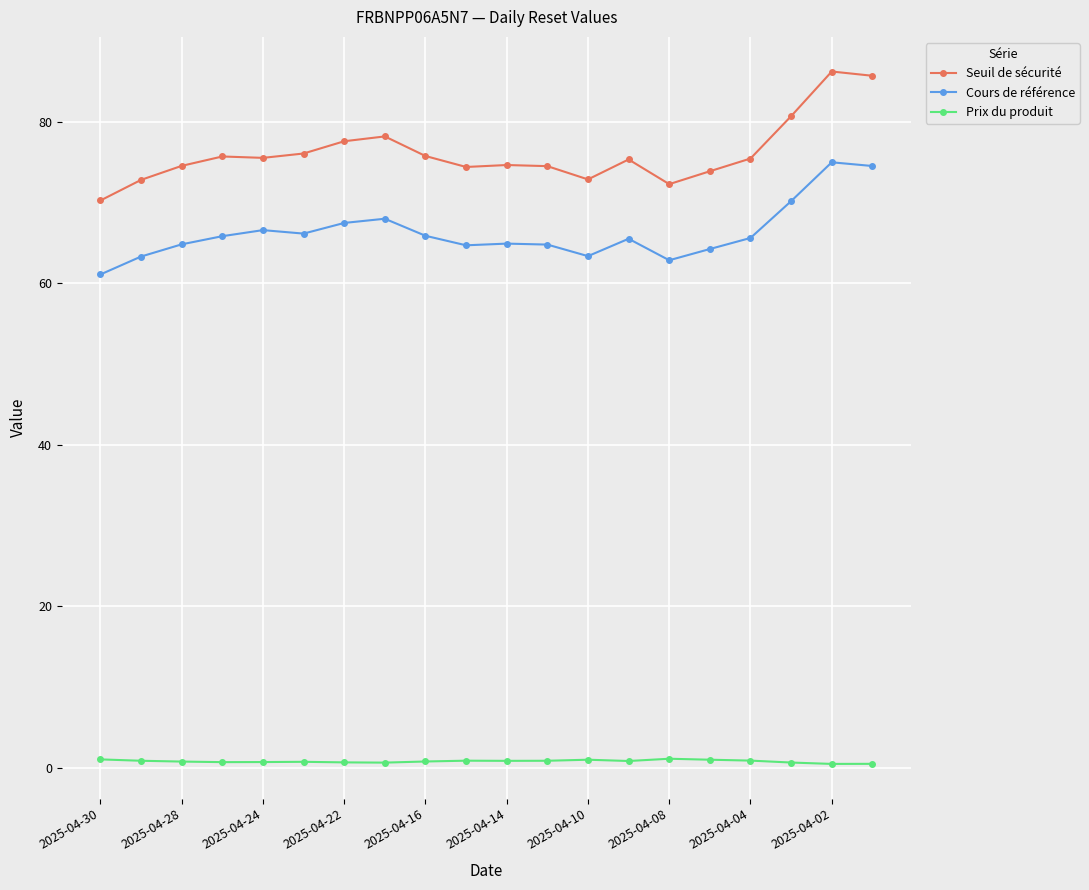

True or false: Cours de référence and Seuil de sécurité intersect in this chart.

False